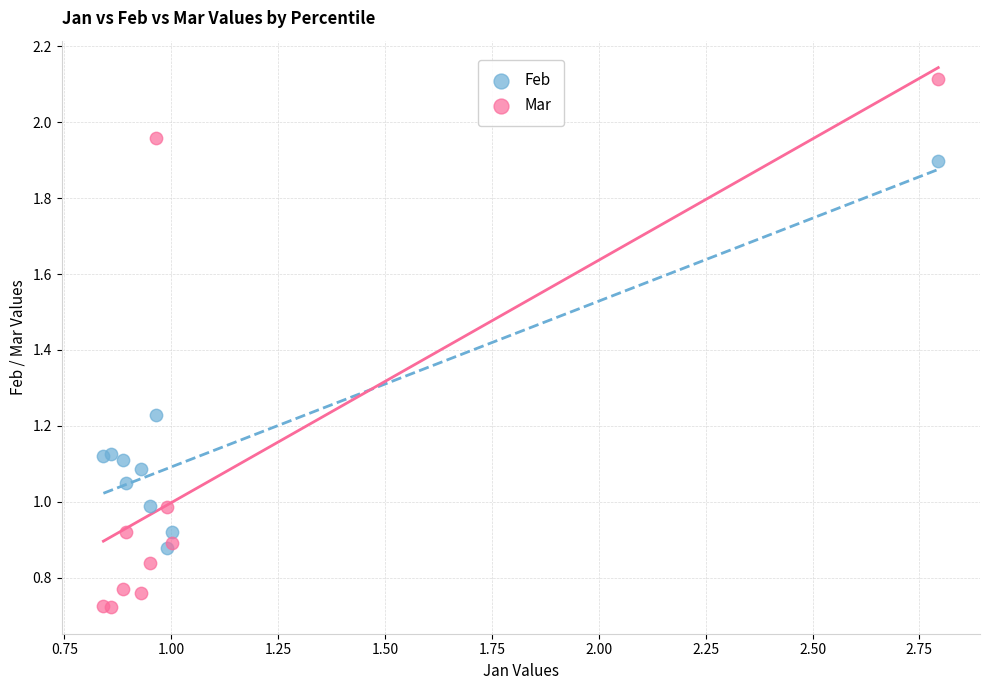

Which series reaches the minimum Y coordinate?

Mar